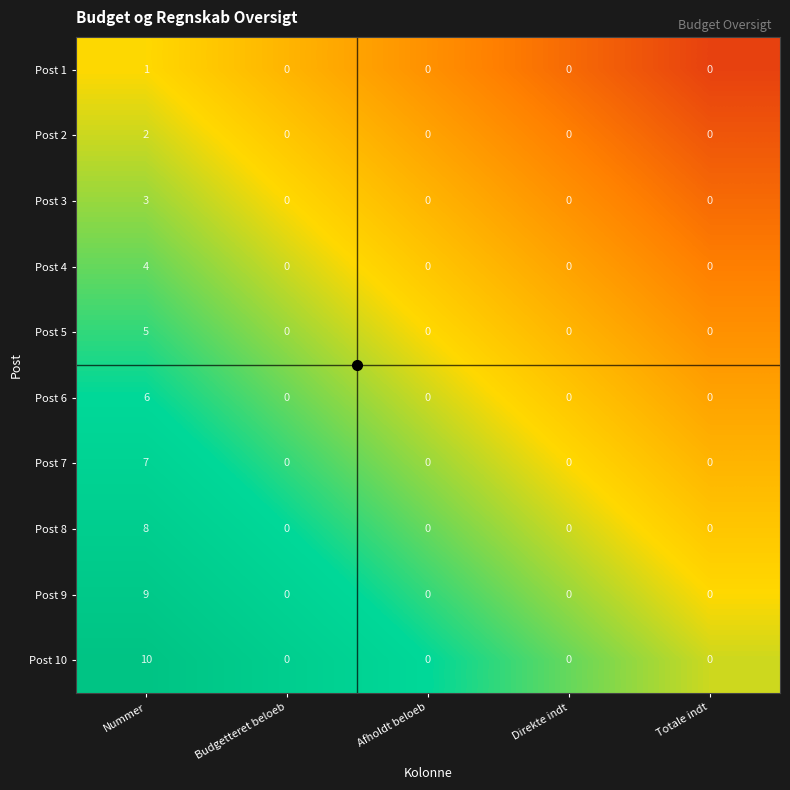

Which series changed the most between Nummer and Totale indt?

Post 10